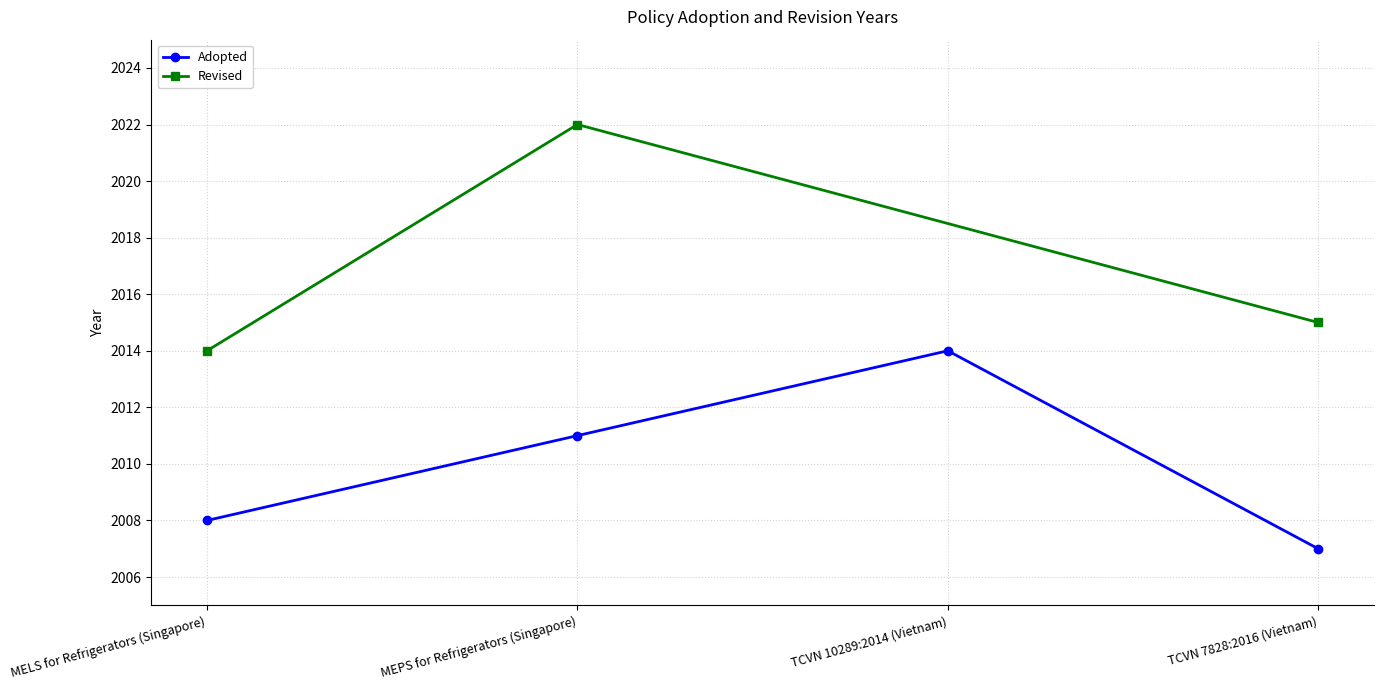

What is the minimum value shown in the chart?

2007